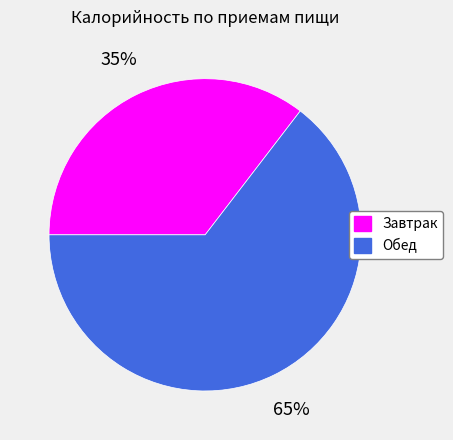

Count the number of slices in the pie.

2